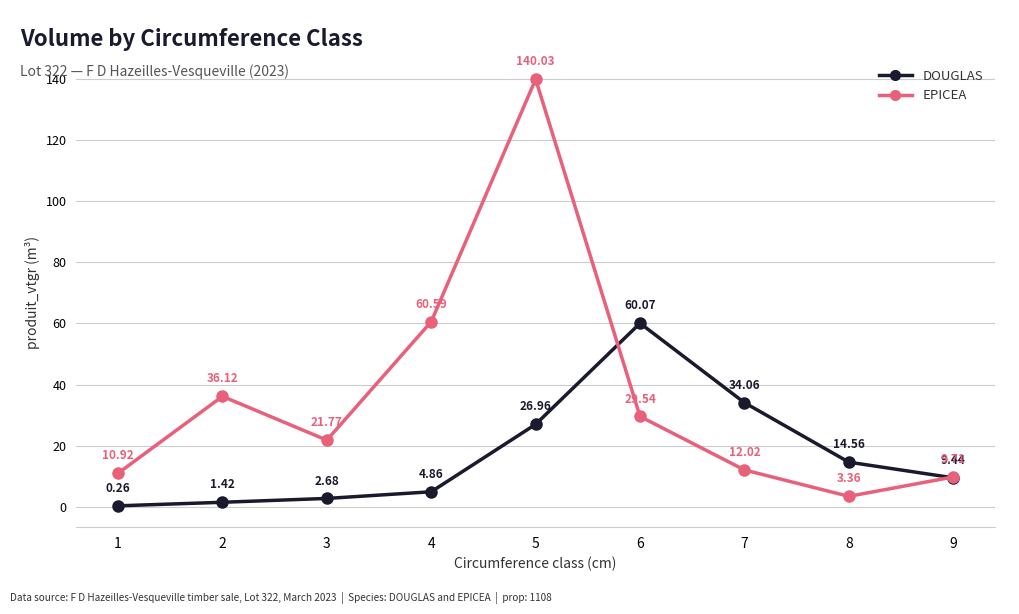

At which category does EPICEA reach its first local peak?

2